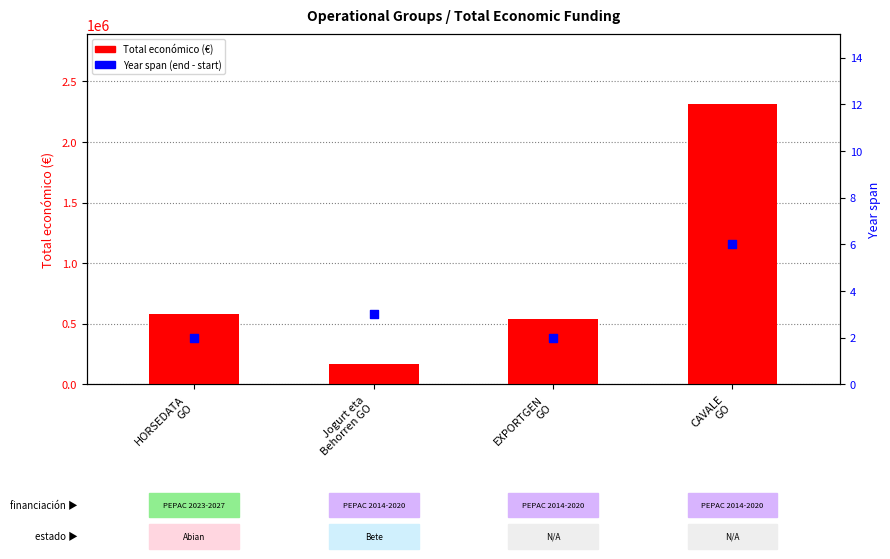

What is the total value across all series at HORSEDATA
GO?

577640